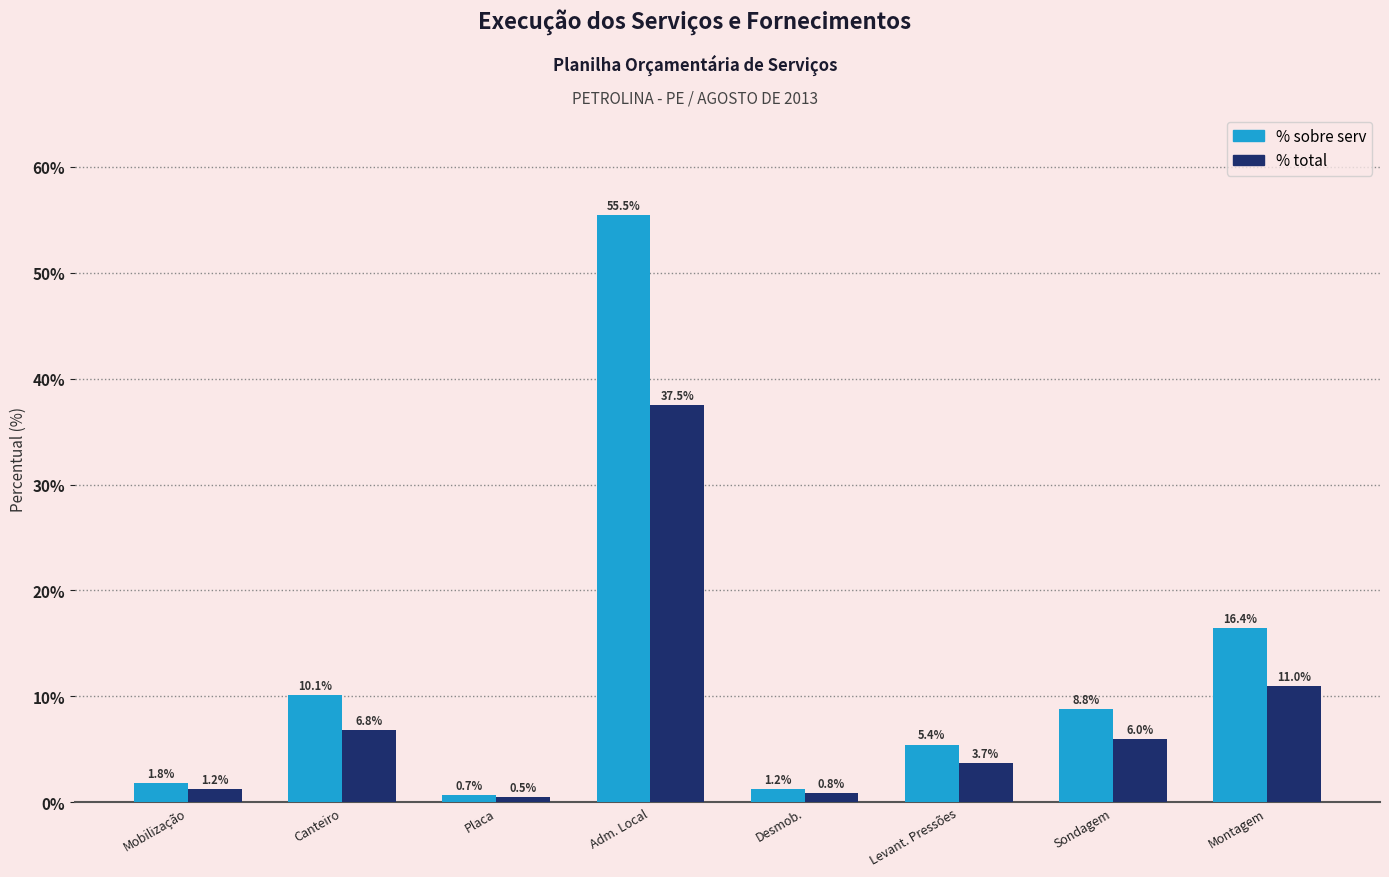

List the series in order of their overall mean, lowest first.

% total, % sobre serv